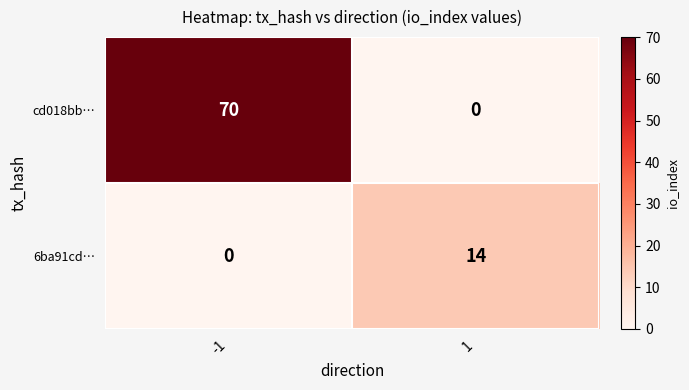

Rank the series at 1 from highest to lowest value.

6ba91cd…, cd018bb…